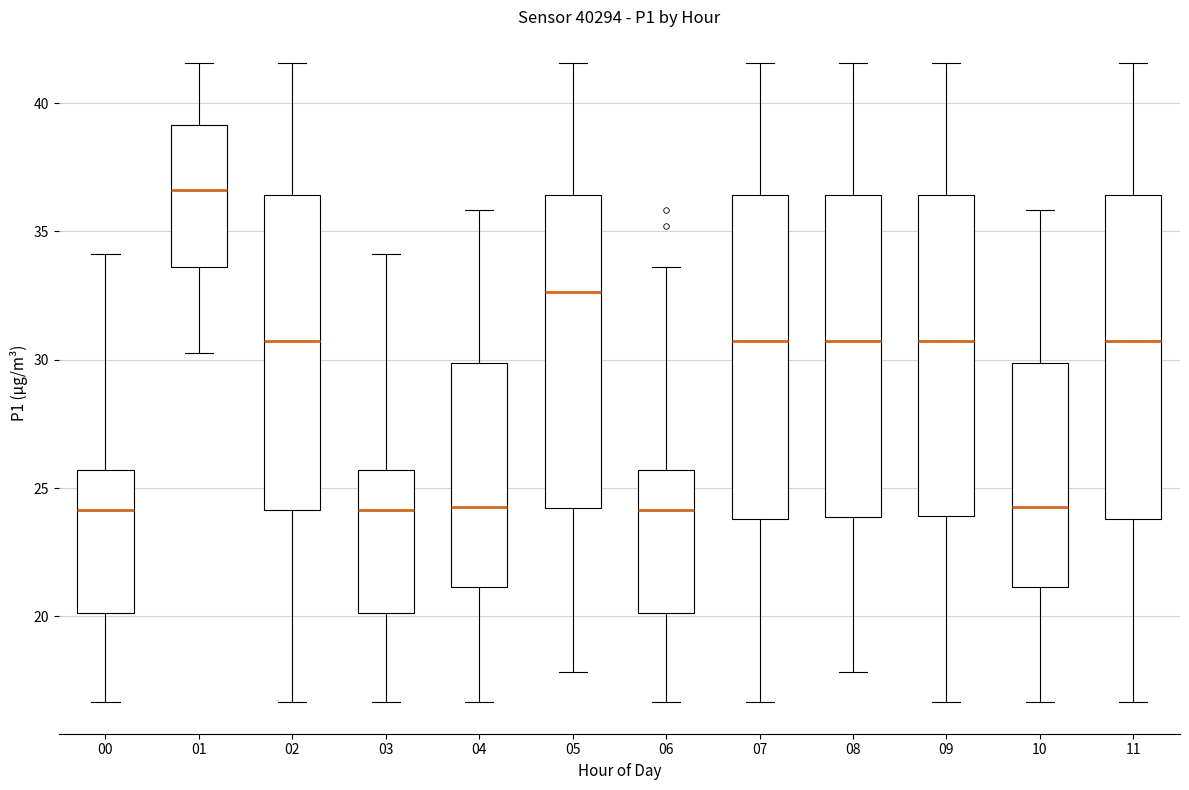

Where is the lower edge of the box at x = 08 on the y-axis? The values are not printed on the chart, so give them approximately, as read against the axis.

24.0